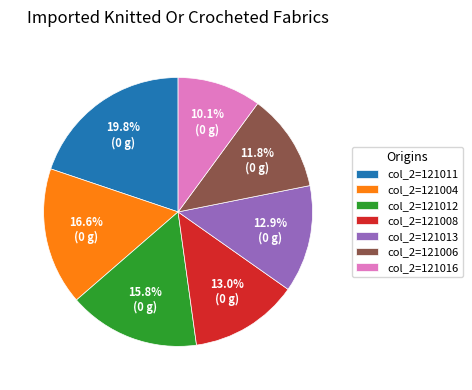

Does any single category account for the majority?

No